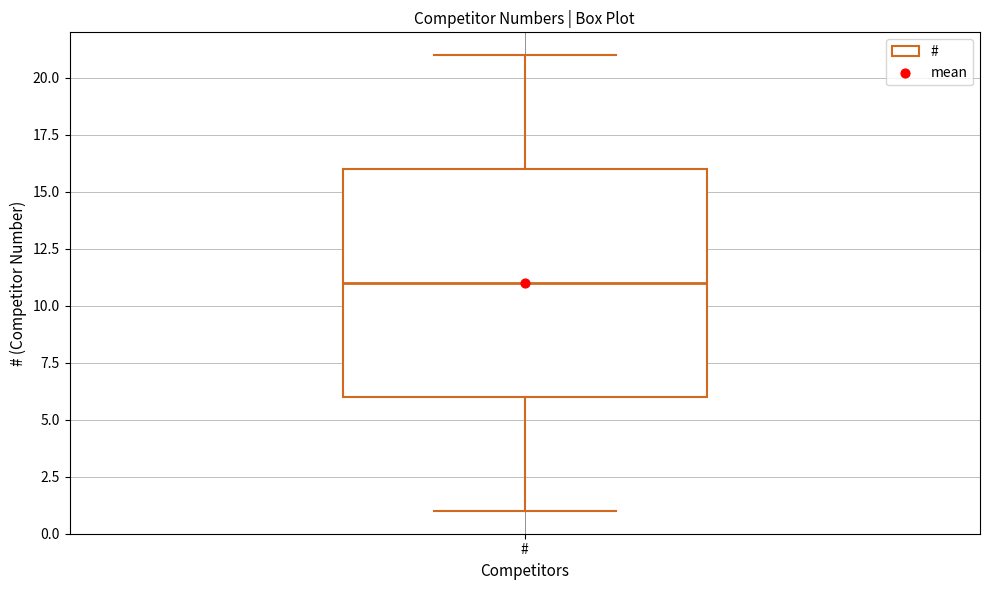

Transcribe this box plot: give where the median line is, the range the box spans, and where the two whiskers end, as read against the y-axis. The values are not printed on the chart, so give them approximately, as read against the axis.

median 11, box 6 to 16, whiskers 1 to 21